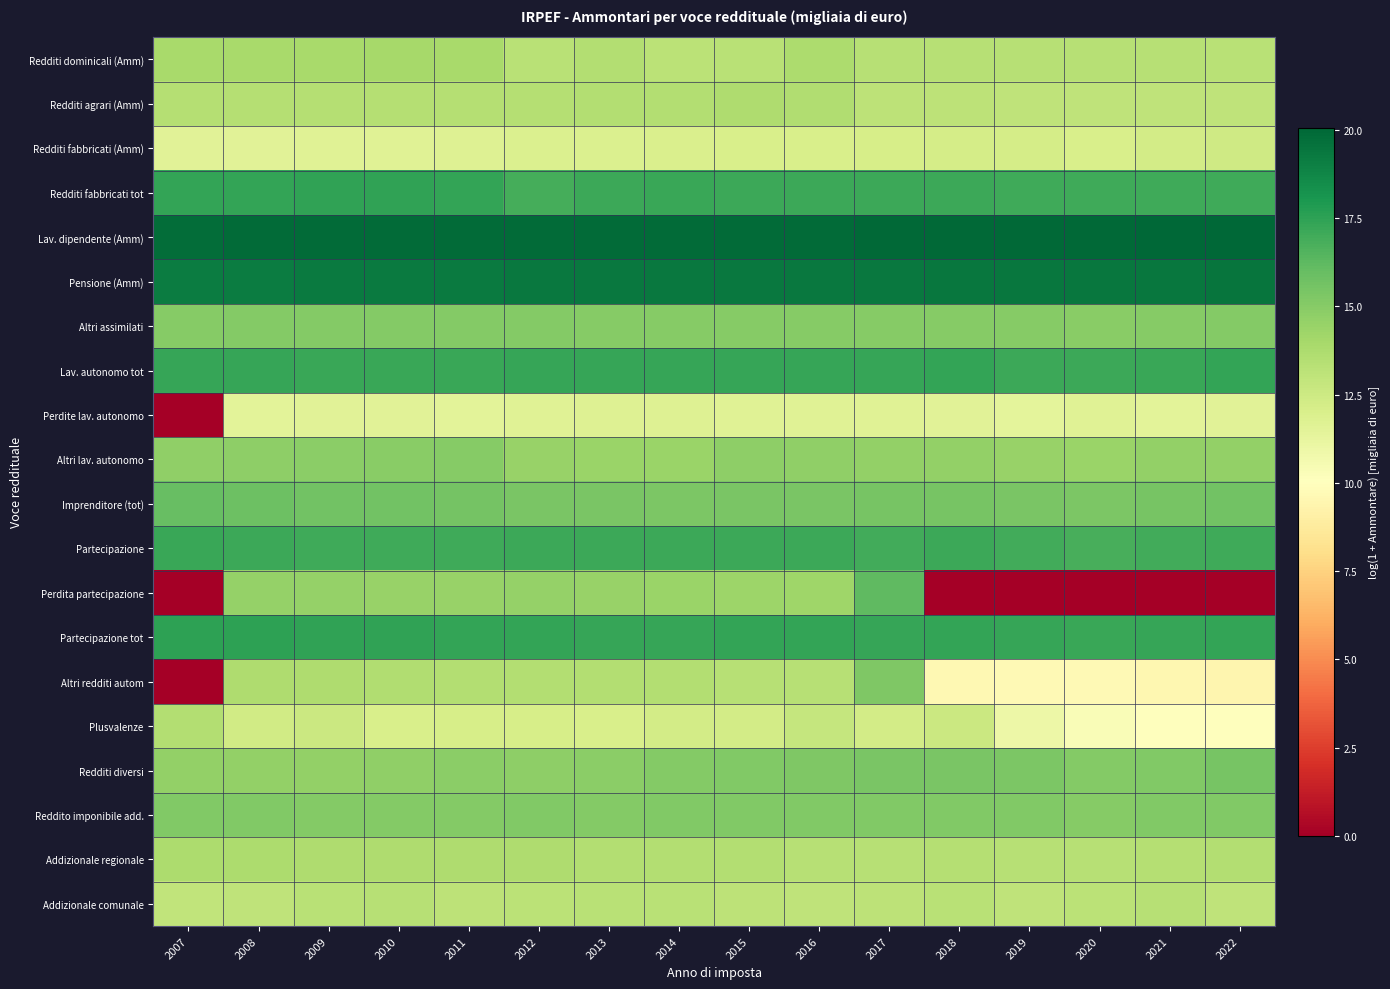

Reading left to right, transcribe all the data shown in this chart.

Redditi dominicali (Amm): 2007=13.9	2008=13.9	2009=13.9	2010=14.0	2011=14.0	2012=13.3	2013=13.6	2014=13.2	2015=13.3	2016=13.7	2017=13.4	2018=13.4	2019=13.3	2020=13.3	2021=13.3	2022=13.3
Redditi agrari (Amm): 2007=13.4	2008=13.4	2009=13.4	2010=13.4	2011=13.4	2012=13.4	2013=13.5	2014=13.6	2015=13.6	2016=13.6	2017=13.1	2018=13.1	2019=13.1	2020=13.1	2021=13.0	2022=13.0
Redditi fabbricati (Amm): 2007=11.5	2008=11.6	2009=11.6	2010=11.6	2011=11.7	2012=11.8	2013=11.9	2014=11.9	2015=12.0	2016=12.0	2017=12.1	2018=12.2	2019=12.2	2020=12.0	2021=12.2	2022=12.4
Redditi fabbricati tot: 2007=17.3	2008=17.4	2009=17.4	2010=17.4	2011=17.4	2012=16.9	2013=17.1	2014=17.2	2015=17.2	2016=17.1	2017=17.1	2018=17.1	2019=17.1	2020=17.0	2021=17.0	2022=17.1
Lav. dipendente (Amm): 2007=19.8	2008=19.8	2009=19.8	2010=19.8	2011=19.9	2012=19.9	2013=19.9	2014=19.9	2015=19.9	2016=19.9	2017=19.9	2018=20.0	2019=20.0	2020=19.9	2021=20.0	2022=20.1
Pensione (Amm): 2007=19.1	2008=19.2	2009=19.2	2010=19.2	2011=19.3	2012=19.3	2013=19.3	2014=19.3	2015=19.3	2016=19.3	2017=19.3	2018=19.4	2019=19.4	2020=19.4	2021=19.4	2022=19.5
Altri assimilati: 2007=15.0	2008=15.1	2009=15.1	2010=15.1	2011=15.1	2012=15.1	2013=15.0	2014=15.0	2015=15.0	2016=15.0	2017=15.0	2018=15.0	2019=15.0	2020=14.9	2021=15.0	2022=15.1
Lav. autonomo tot: 2007=17.3	2008=17.2	2009=17.2	2010=17.2	2011=17.2	2012=17.3	2013=17.3	2014=17.3	2015=17.3	2016=17.3	2017=17.3	2018=17.3	2019=17.1	2020=17.1	2021=17.2	2022=17.3
Perdite lav. autonomo: 2007=0.0	2008=11.5	2009=11.6	2010=11.6	2011=11.5	2012=11.7	2013=11.7	2014=11.7	2015=11.6	2016=11.6	2017=11.6	2018=11.5	2019=11.4	2020=11.6	2021=11.5	2022=11.5
Altri lav. autonomo: 2007=14.7	2008=14.8	2009=14.9	2010=15.0	2011=15.0	2012=14.5	2013=14.4	2014=14.4	2015=14.8	2016=14.7	2017=14.6	2018=14.6	2019=14.5	2020=14.4	2021=14.6	2022=14.6
Imprenditore (tot): 2007=15.9	2008=15.8	2009=15.7	2010=15.6	2011=15.6	2012=15.4	2013=15.4	2014=15.4	2015=15.4	2016=15.4	2017=15.5	2018=15.5	2019=15.4	2020=15.3	2021=15.5	2022=15.6
Partecipazione: 2007=17.2	2008=17.1	2009=17.0	2010=17.1	2011=17.1	2012=17.2	2013=17.1	2014=17.2	2015=17.1	2016=17.1	2017=17.0	2018=17.1	2019=17.0	2020=16.8	2021=16.9	2022=17.1
Perdita partecipazione: 2007=0.0	2008=14.5	2009=14.5	2010=14.4	2011=14.4	2012=14.5	2013=14.5	2014=14.4	2015=14.3	2016=14.3	2017=16.2	2018=0.0	2019=0.0	2020=0.0	2021=0.0	2022=0.0
Partecipazione tot: 2007=17.6	2008=17.5	2009=17.4	2010=17.4	2011=17.4	2012=17.4	2013=17.3	2014=17.3	2015=17.3	2016=17.4	2017=17.3	2018=17.4	2019=17.3	2020=17.2	2021=17.3	2022=17.4
Altri redditi autom: 2007=0.0	2008=13.7	2009=13.7	2010=13.6	2011=13.5	2012=13.6	2013=13.5	2014=13.5	2015=13.3	2016=13.4	2017=15.2	2018=9.6	2019=9.7	2020=9.7	2021=9.5	2022=9.4
Plusvalenze: 2007=13.5	2008=12.3	2009=12.6	2010=12.0	2011=12.1	2012=12.1	2013=12.0	2014=12.2	2015=12.2	2016=12.8	2017=12.3	2018=12.6	2019=10.9	2020=10.3	2021=10.1	2022=10.0
Redditi diversi: 2007=14.6	2008=14.6	2009=14.6	2010=14.7	2011=14.8	2012=14.8	2013=14.9	2014=15.1	2015=15.1	2016=15.3	2017=15.4	2018=15.4	2019=15.3	2020=15.1	2021=15.2	2022=15.5
Reddito imponibile add.: 2007=15.2	2008=15.1	2009=15.1	2010=15.1	2011=15.1	2012=15.2	2013=15.1	2014=15.2	2015=15.2	2016=15.1	2017=15.2	2018=15.2	2019=15.2	2020=15.0	2021=15.2	2022=15.1
Addizionale regionale: 2007=13.7	2008=13.8	2009=13.7	2010=13.7	2011=13.7	2012=13.7	2013=13.6	2014=13.5	2015=13.5	2016=13.4	2017=13.4	2018=13.4	2019=13.4	2020=13.4	2021=13.5	2022=13.5
Addizionale comunale: 2007=13.0	2008=13.1	2009=13.3	2010=13.4	2011=13.2	2012=13.2	2013=13.3	2014=13.3	2015=13.1	2016=13.1	2017=13.2	2018=13.3	2019=13.1	2020=13.2	2021=13.3	2022=13.1